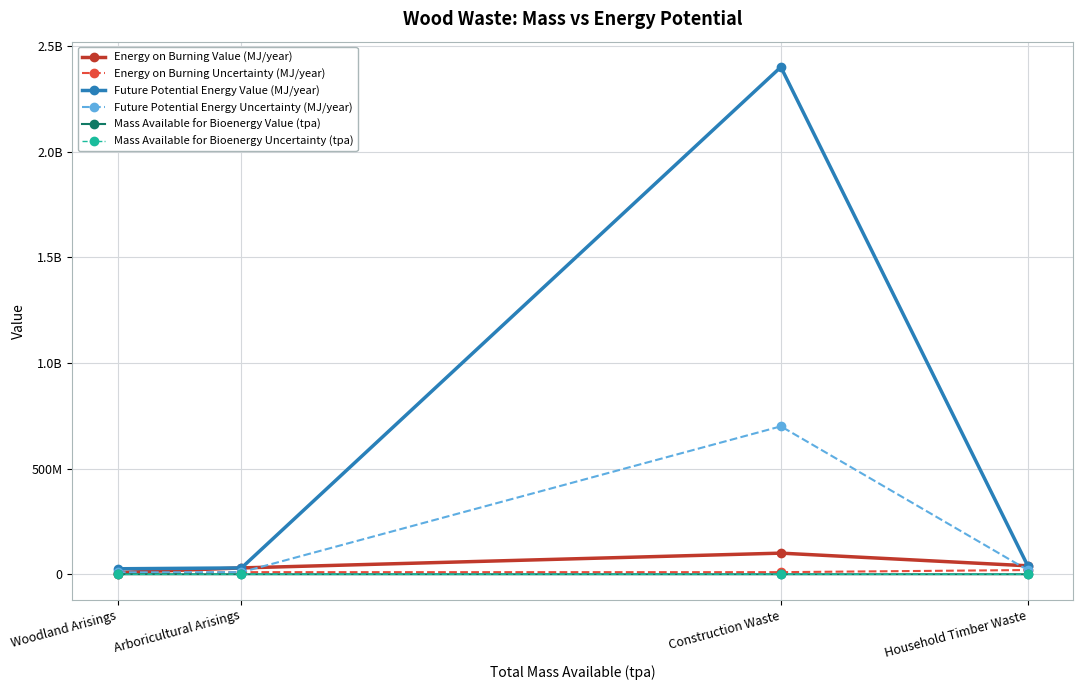

Does the chart have visible grid lines?

Yes